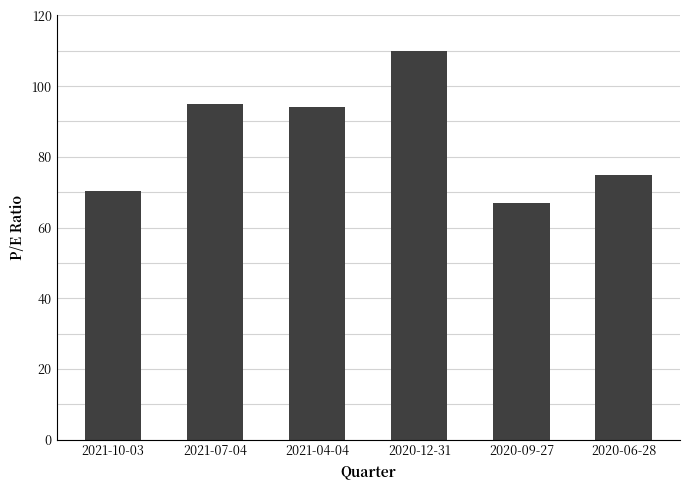

Count the number of values greater than 93.

3